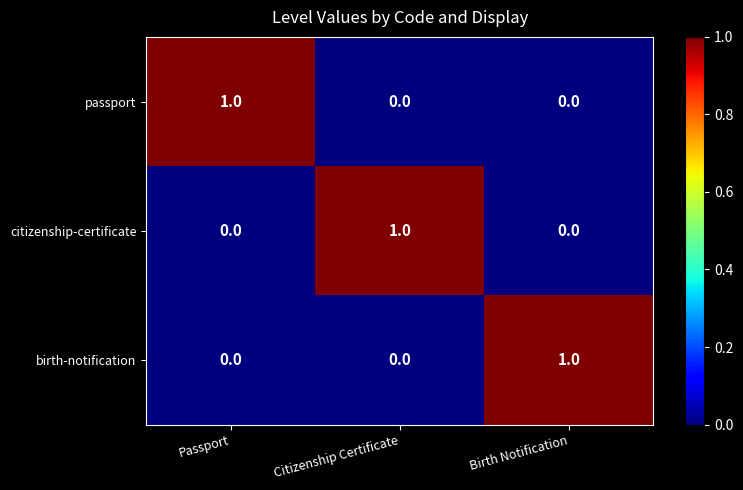

Count the passport values in the range 0 to 1.

3